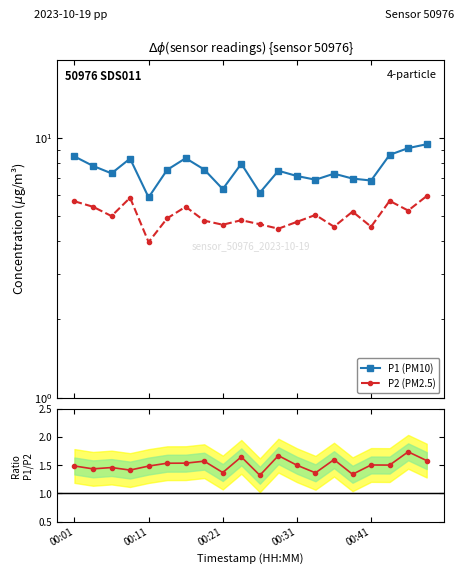

What is the average value of the P1/P2 ratio series?

1.5